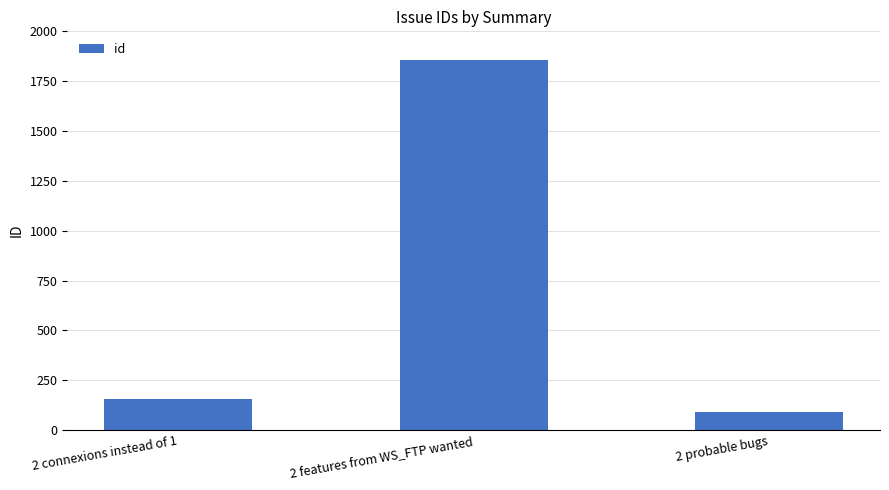

Read the value at 2 probable bugs, to the nearest 100.

100